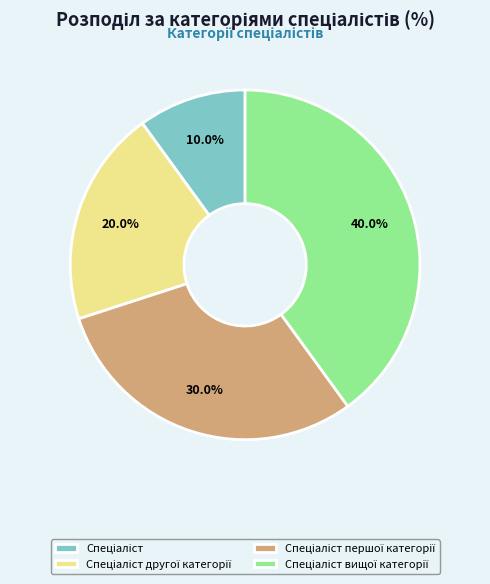

Does any single category account for the majority?

No